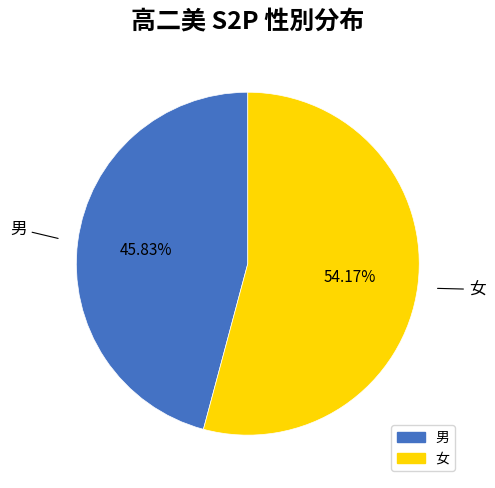

Rank the categories by value from highest to lowest.

女, 男